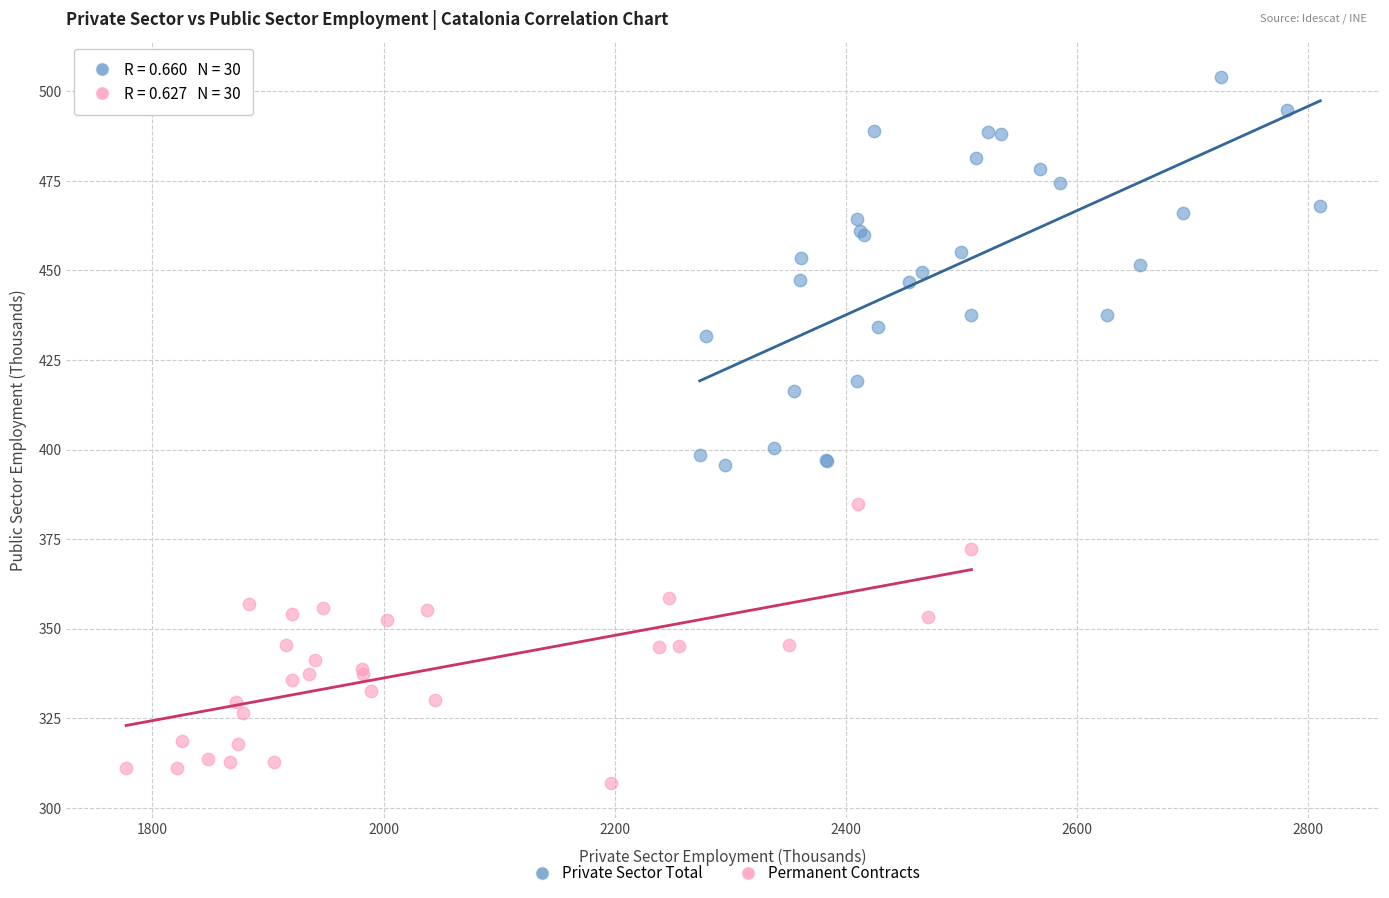

Which series contains the highest Y value?

Private Sector Total